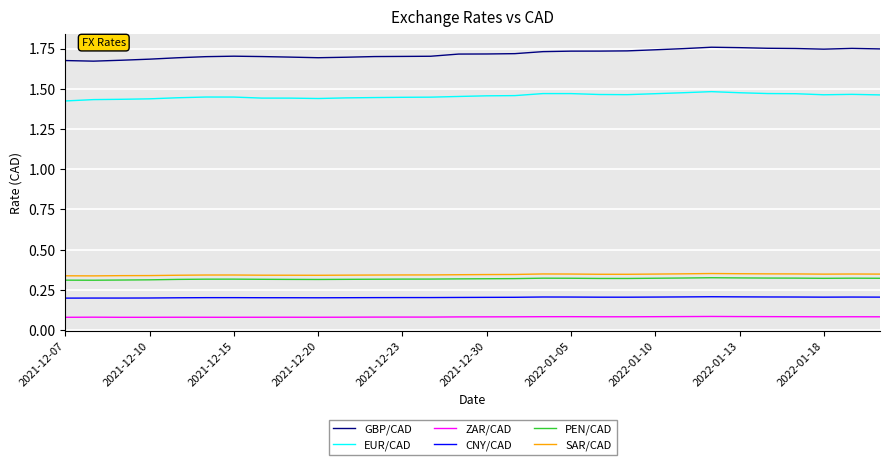

Does the chart have visible grid lines?

Yes